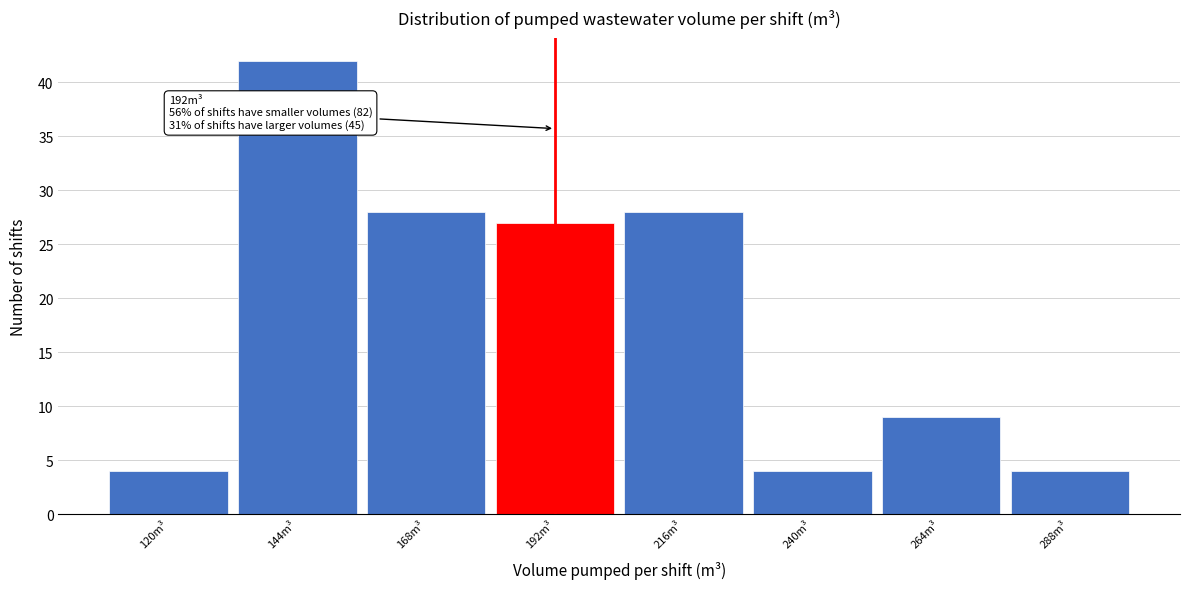

Over which range of the x-axis is the bar tallest?

132 to 156